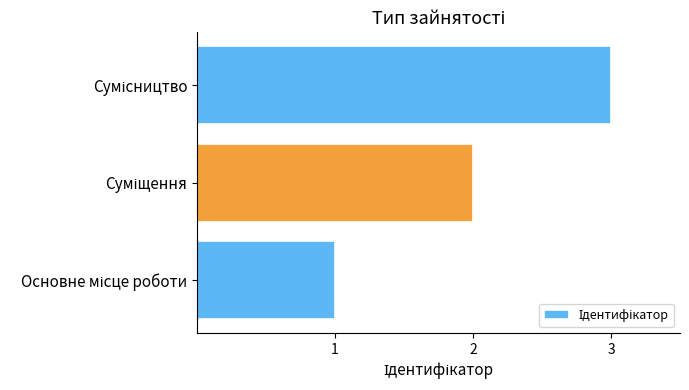

What is the maximum value shown in the chart?

3